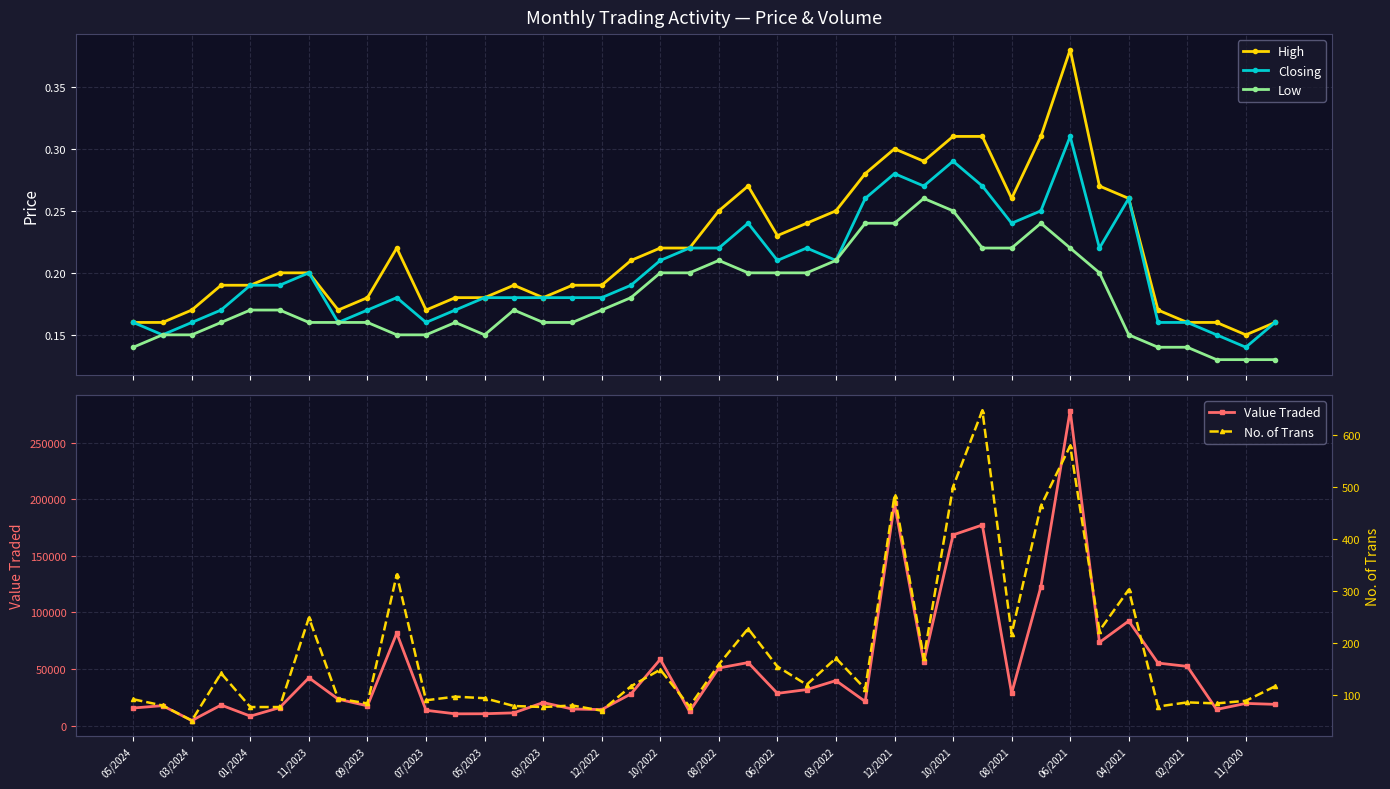

What is the maximum value for Value Traded?

278670